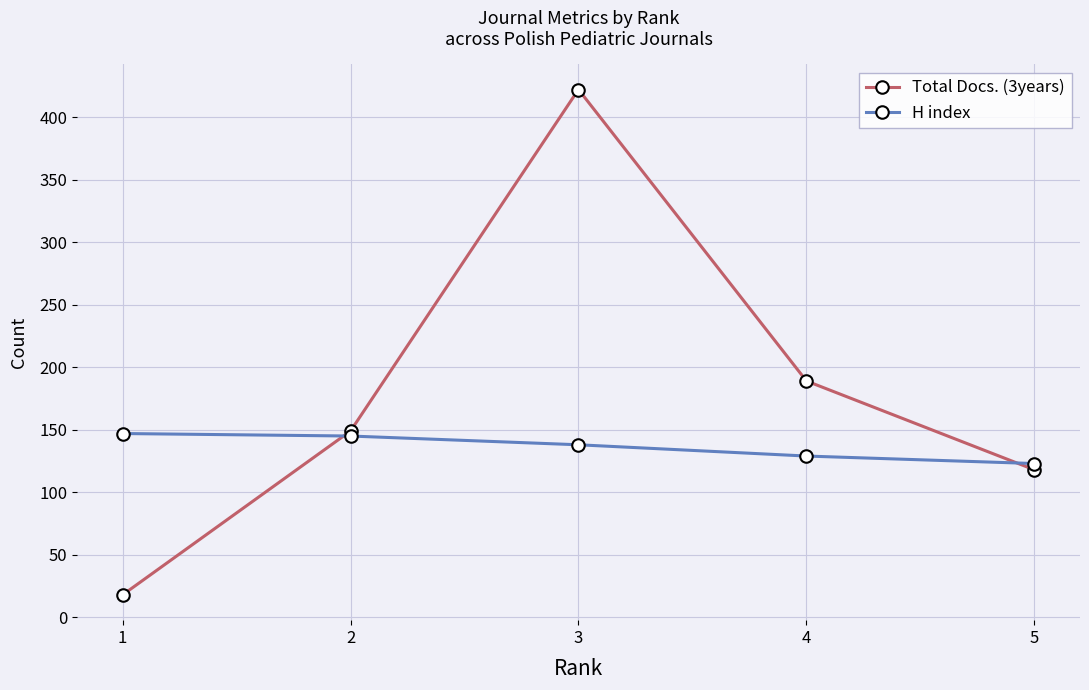

At 5, list the series in order from largest to smallest.

H index, Total Docs. (3years)